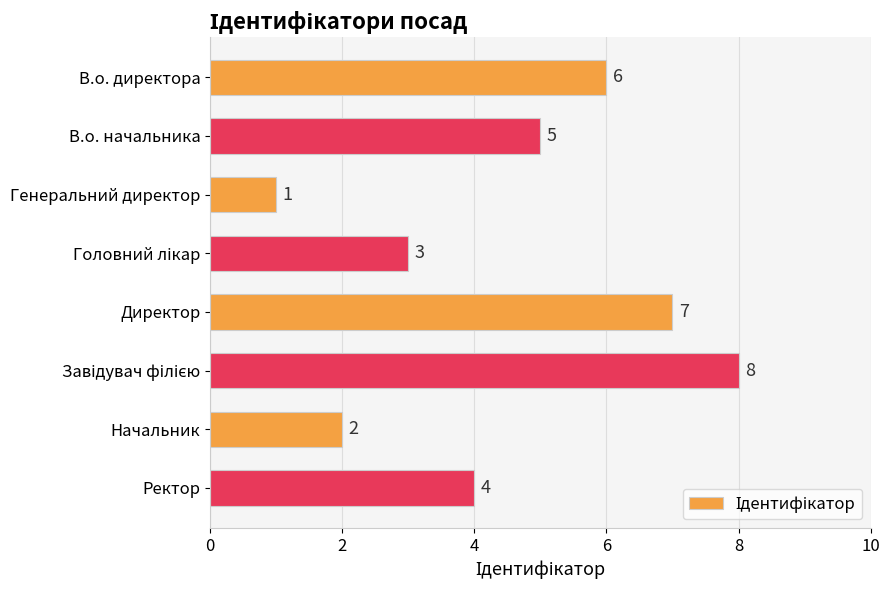

What is the label of the 1st bar from the bottom?

Ректор